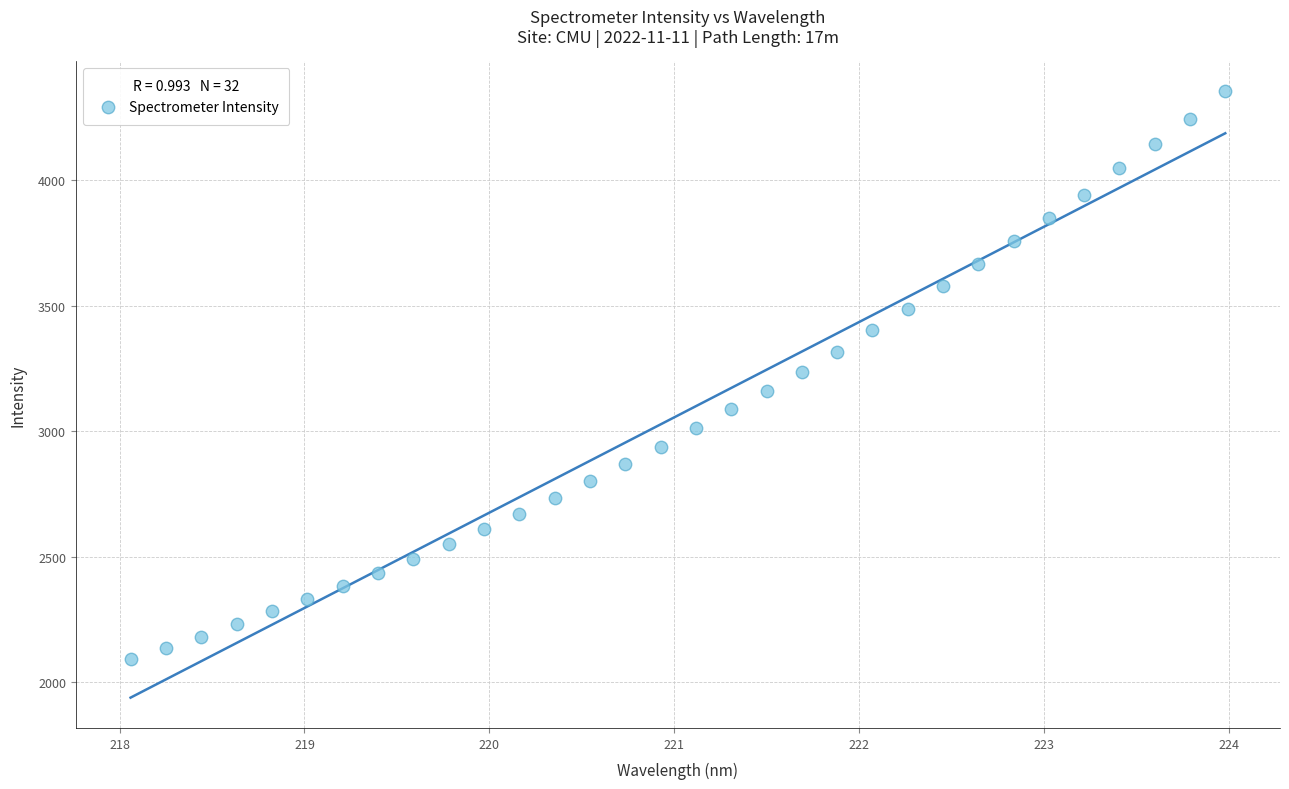

What is the range of X values (max minus min)?

5.9